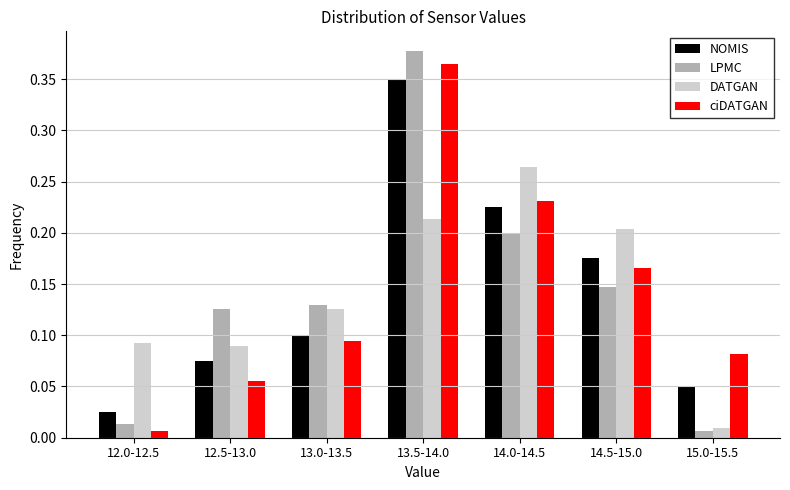

At which label is ciDATGAN closest to 0?

12.0-12.5